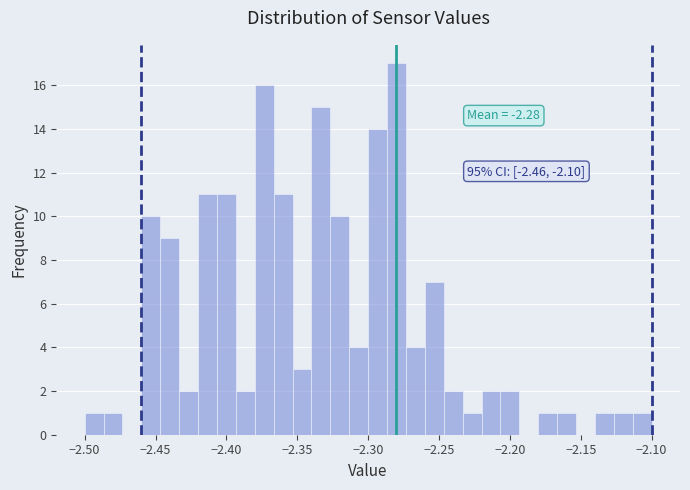

Read against the x-axis, roughly where is the centre of the tallest bar?

-2.280